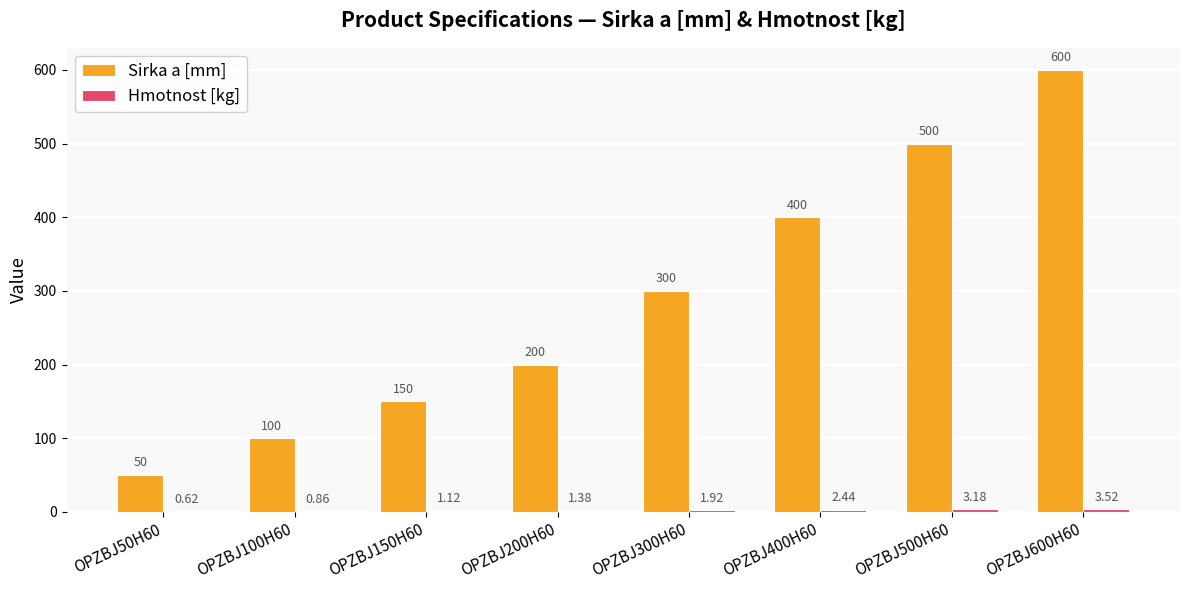

What is the sum of the Sirka a [mm] values at OPZBJ50H60 and OPZBJ200H60?

250.0